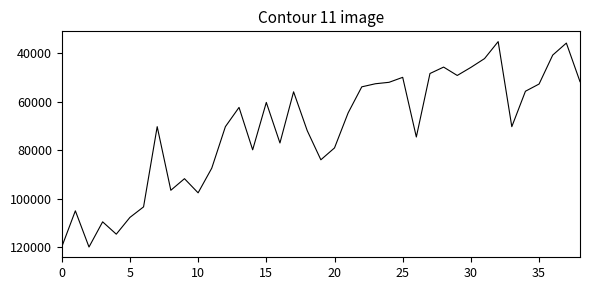

What is the minimum value shown in the chart?

35184.0